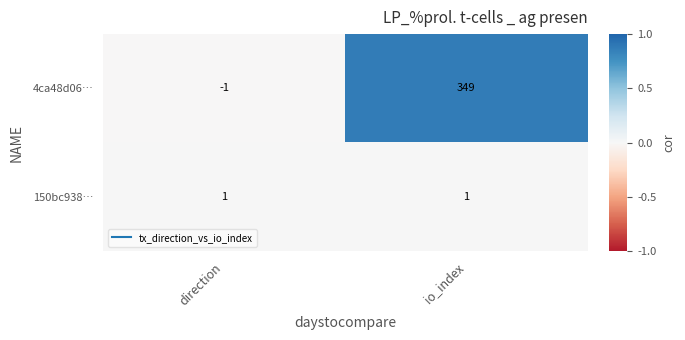

What is the smallest value displayed?

-1